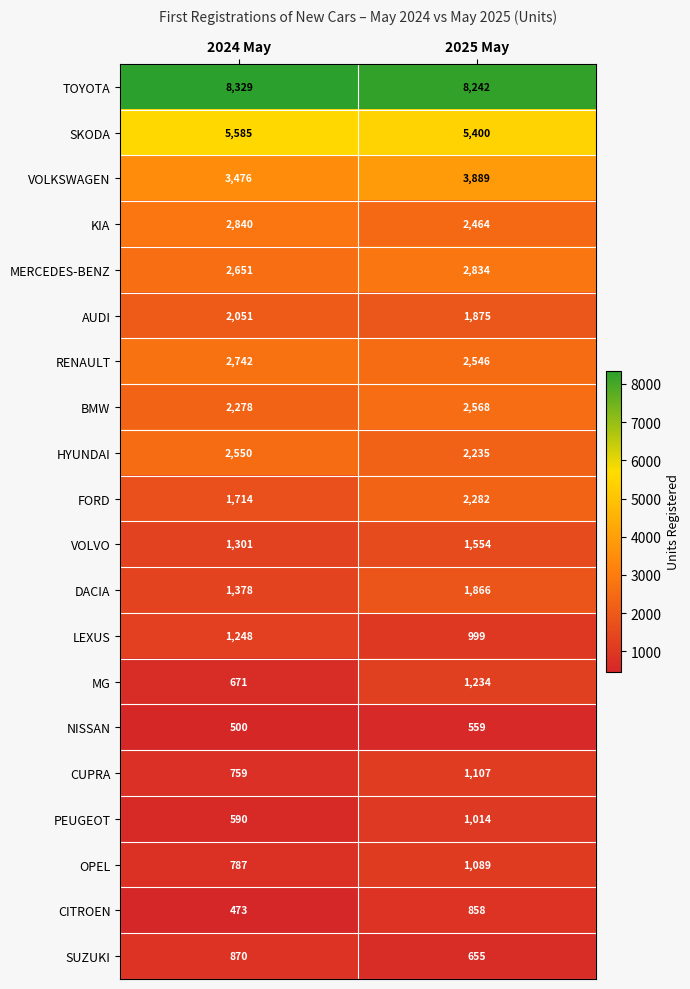

The SUZUKI series shows 267 at 2025 May. True or false?

False